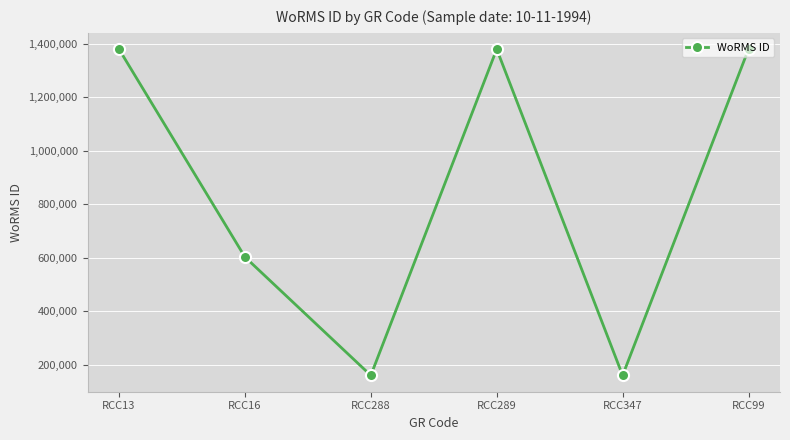

Approximately how many times larger is the value at RCC16 compared to RCC288?

3.8